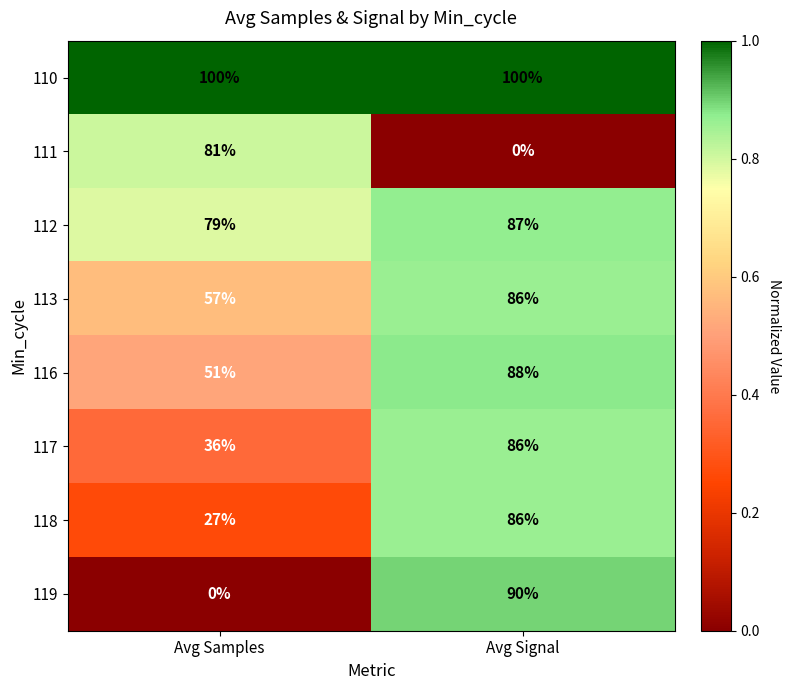

At which category is the sum across all series the highest?

Avg Signal